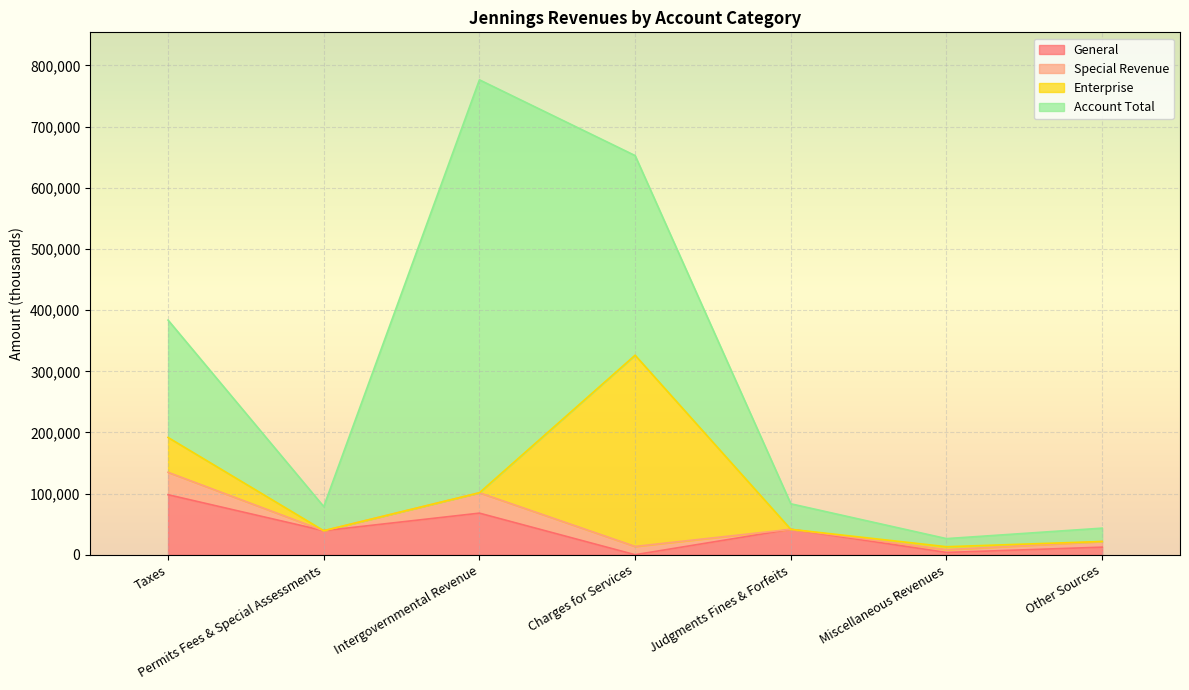

True or false: Enterprise has a value of 0 at Judgments Fines & Forfeits.

True